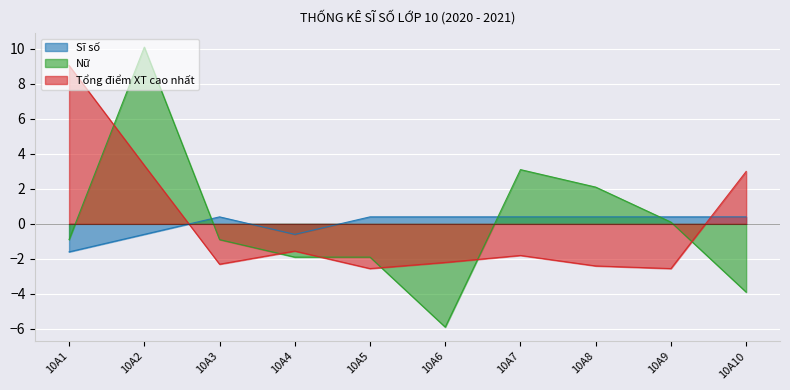

What is the maximum value shown in the chart?

10.1